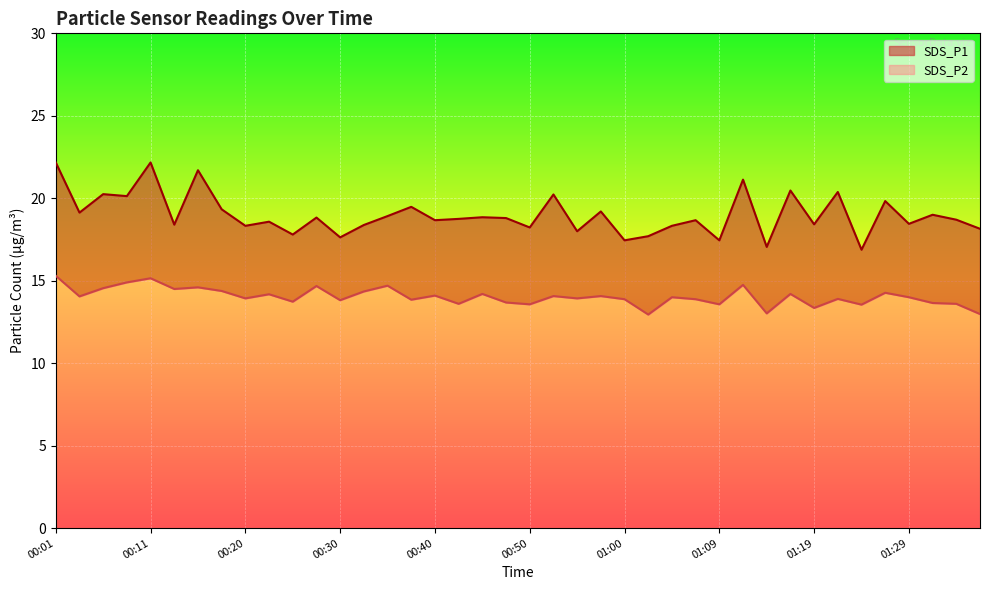

At which category is the sum across all series the highest?

00:01